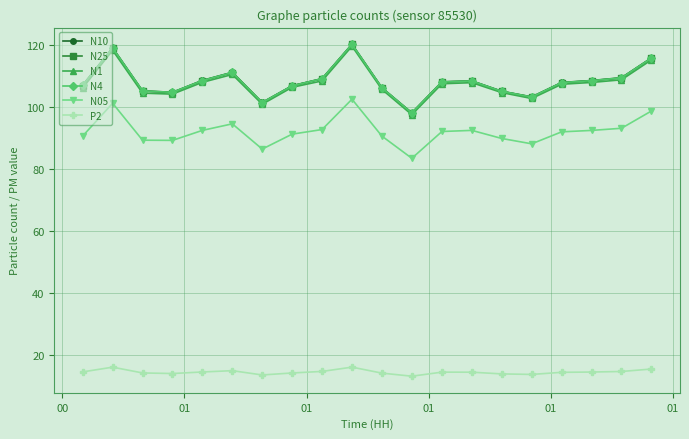

What is the value of the N10 point at the 19th from the left?

109.5